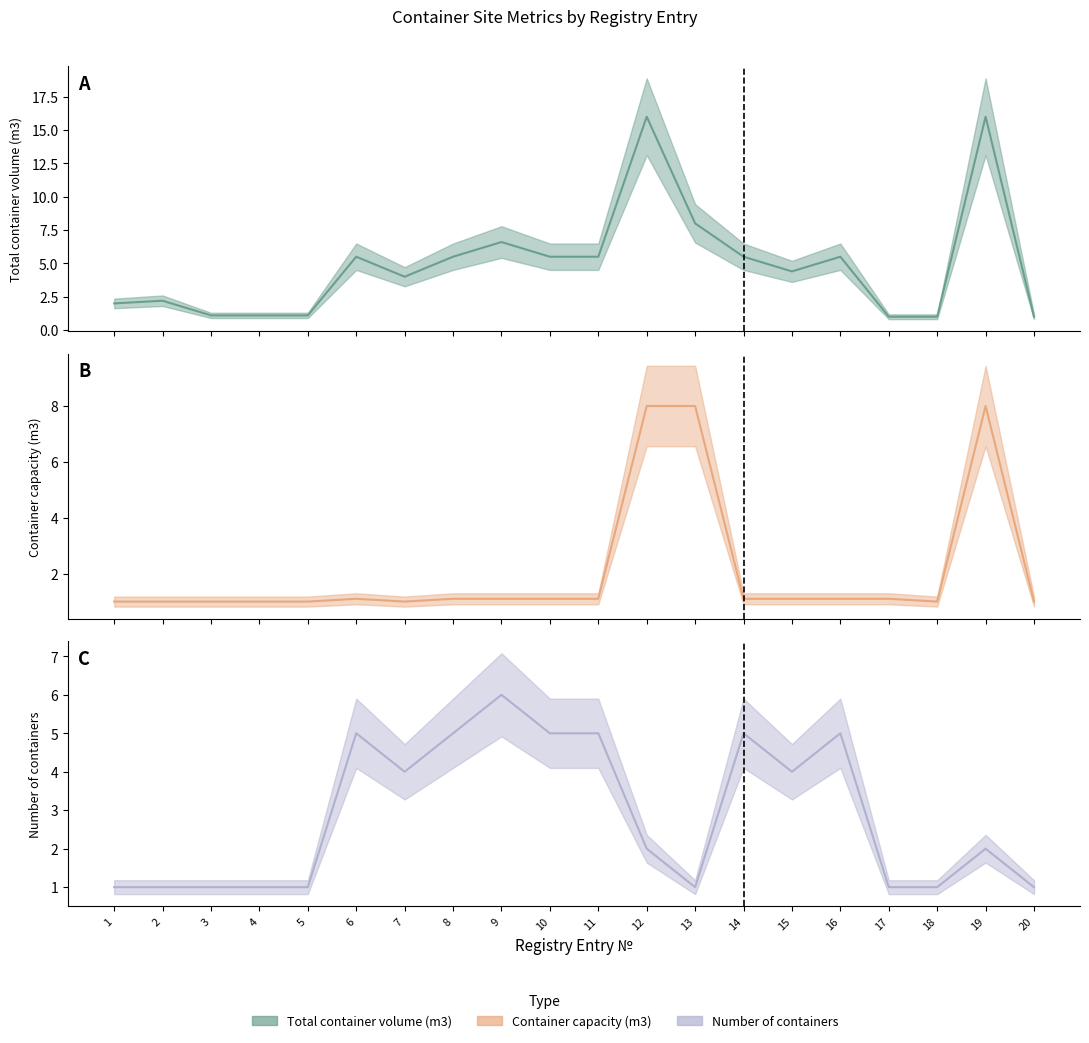

What is the difference between the second highest and second lowest values in the Number of containers series?

4.0